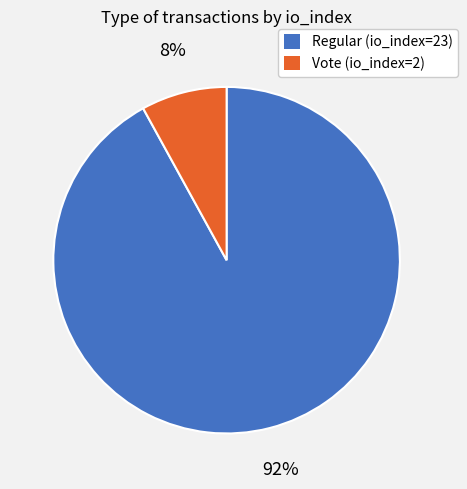

To the nearest percent, what is the average slice percentage?

50%